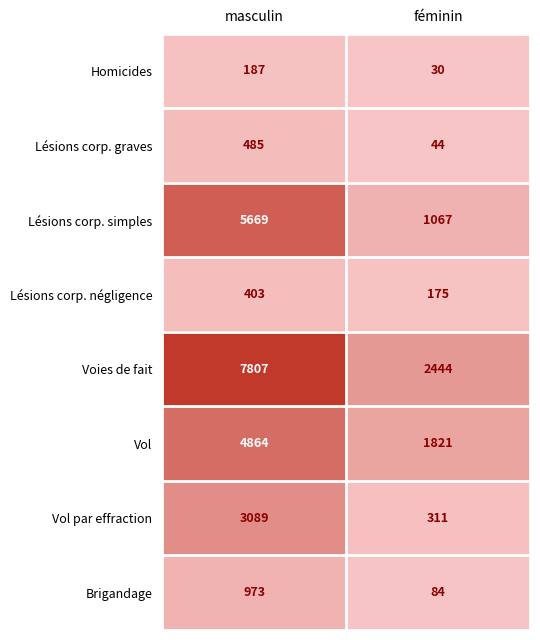

At which category is the sum across all series the highest?

masculin